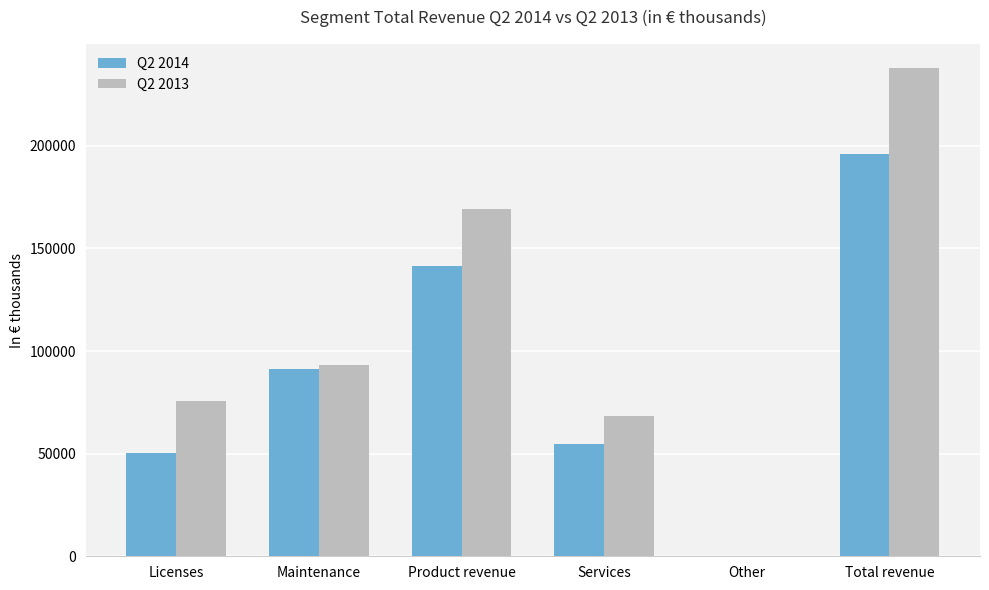

Between Product revenue and Total revenue, which series saw the biggest shift?

Q2 2013